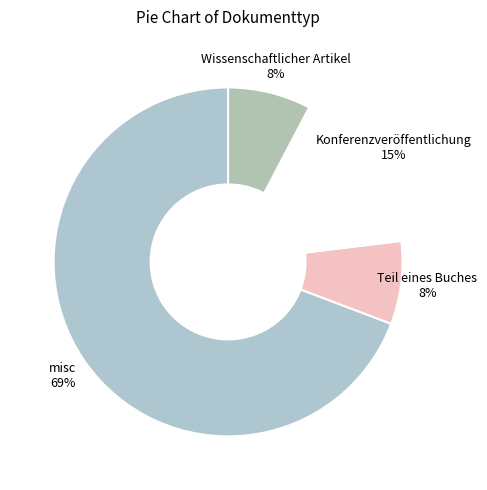

Approximately how many times larger is the value at Wissenschaftlicher Artikel compared to Teil eines Buches?

1.0